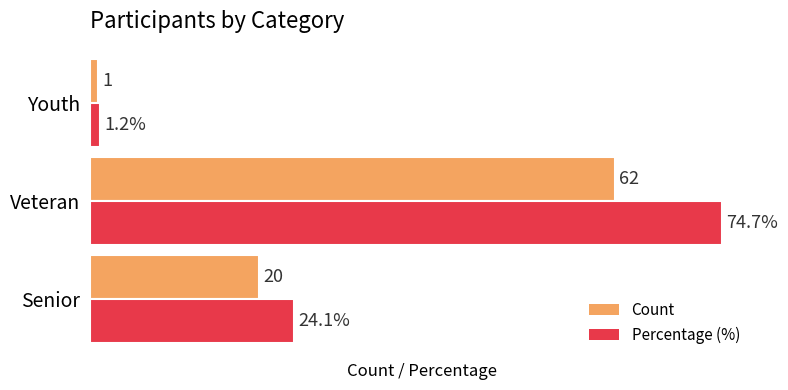

Rank the series at Veteran from highest to lowest value.

Percentage (%), Count